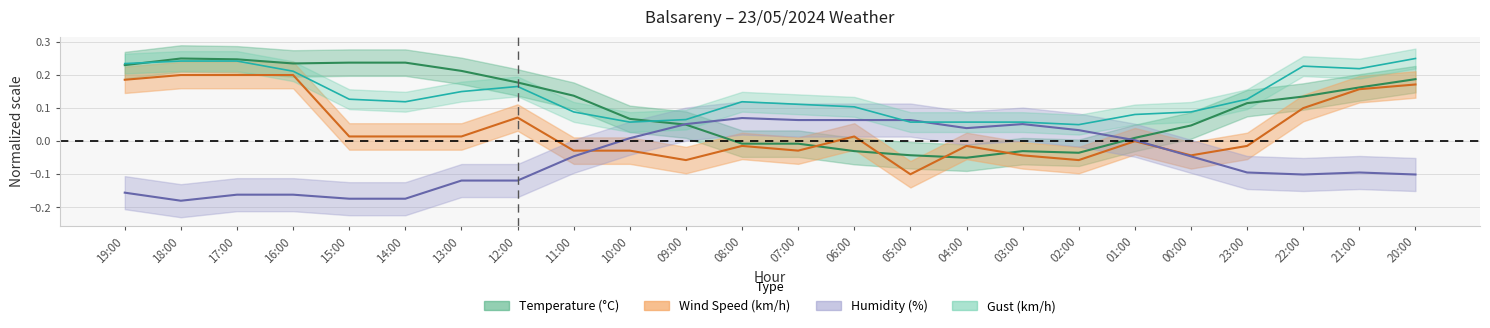

What is the difference between the highest and lowest values at 09:00?

0.1